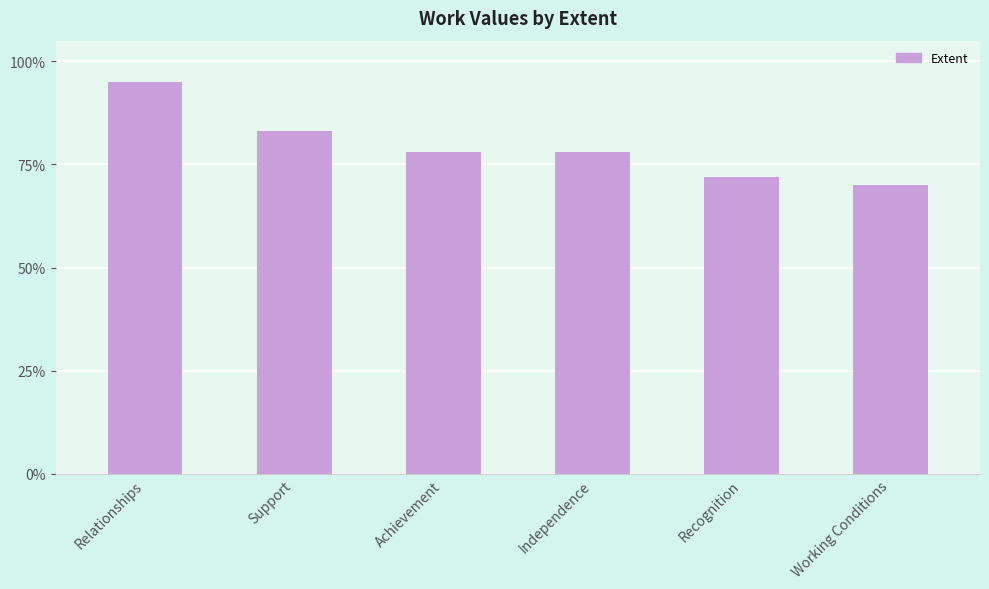

What is the value of the 3rd bar from the left?

78